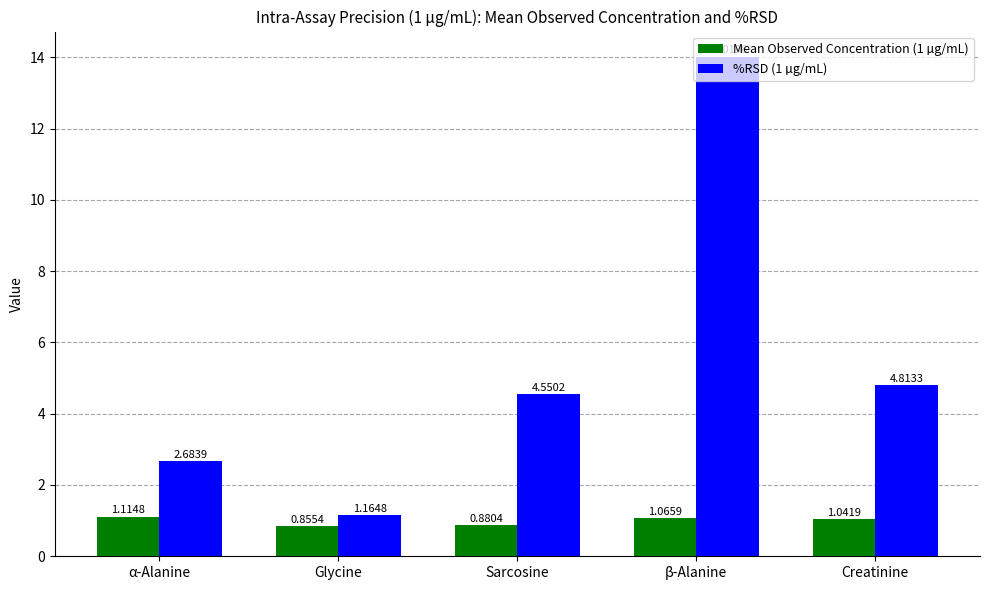

At which category is the sum across all series the highest?

β-Alanine